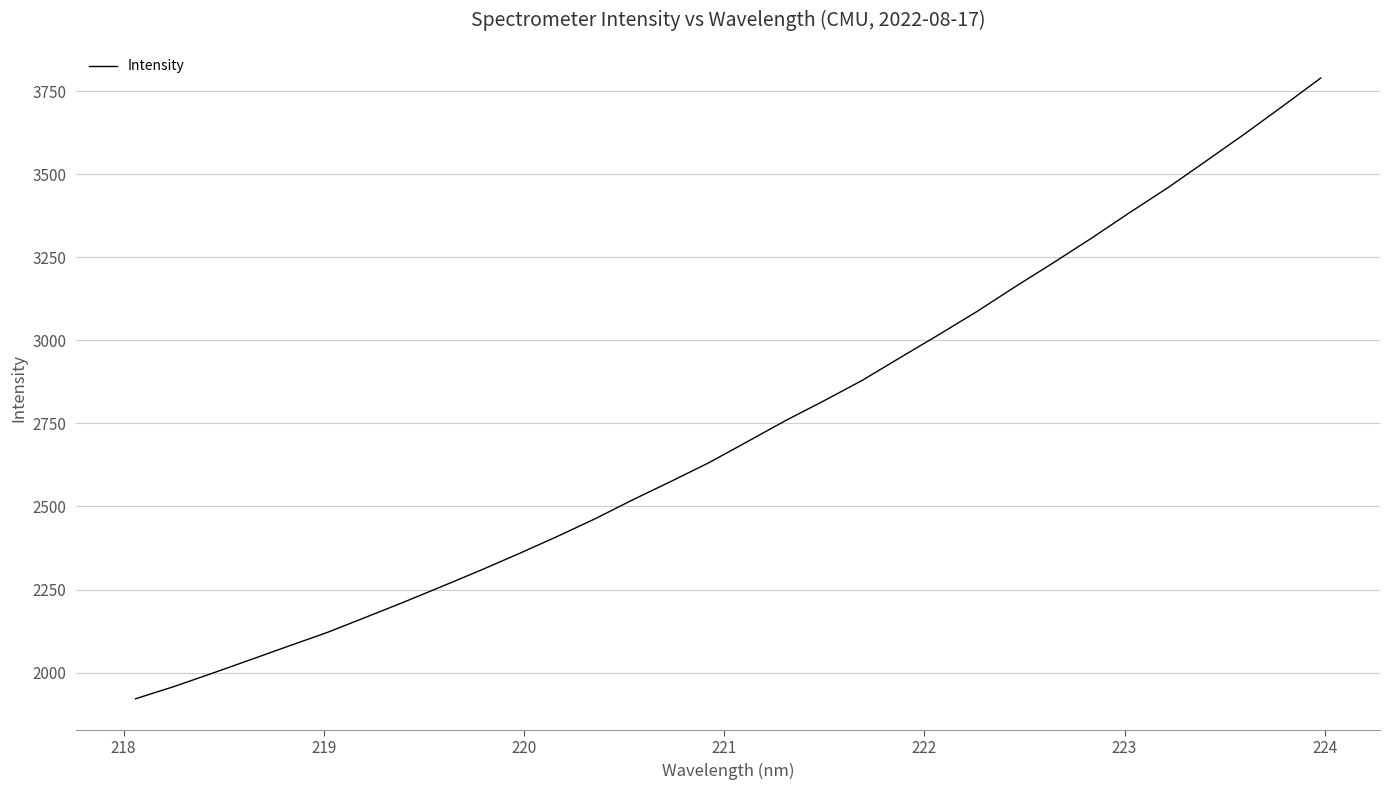

What is the minimum value shown in the chart?

1921.2